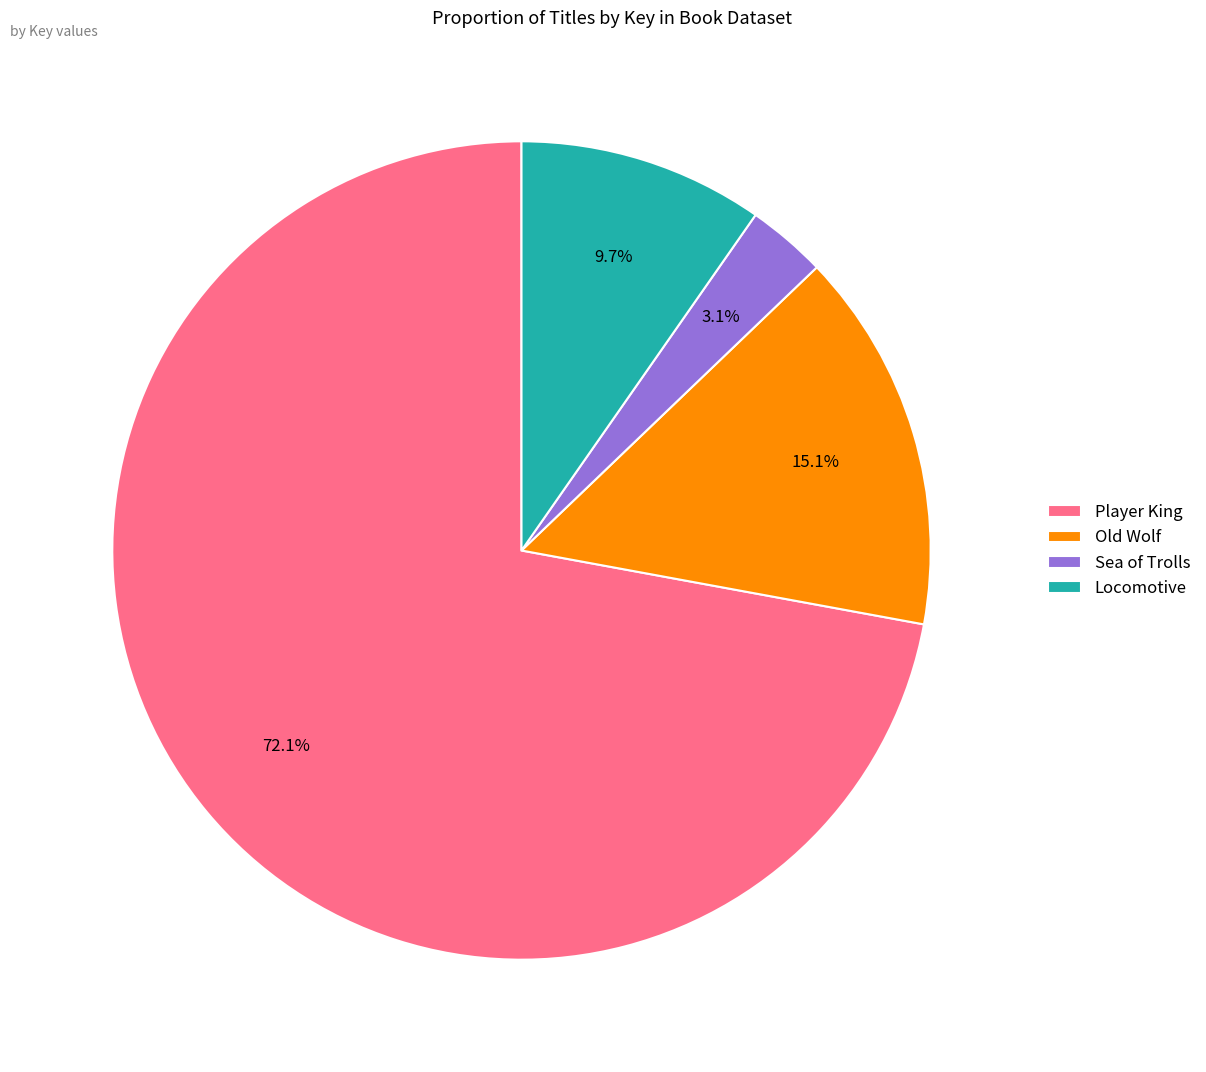

What is the smallest slice in the pie chart?

Sea of Trolls